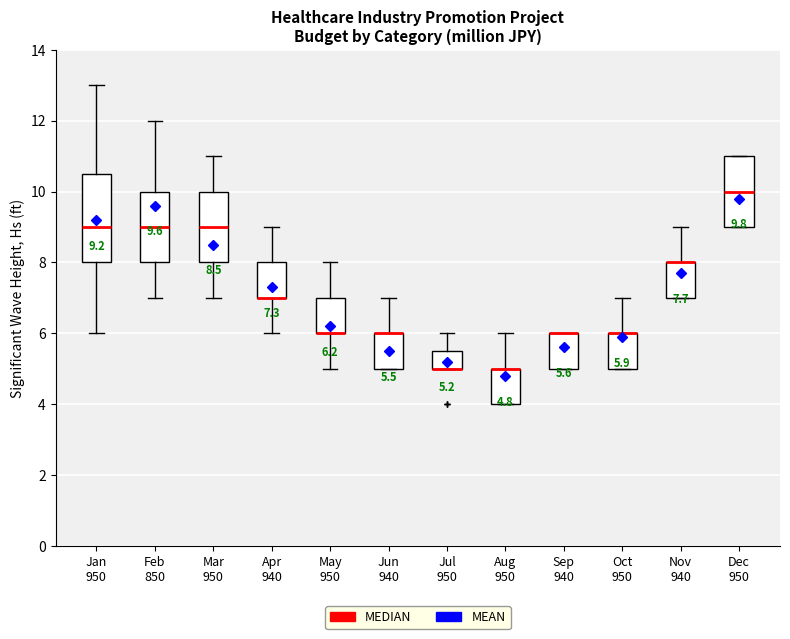

Comparing the boxes themselves (not the whiskers), which one is the tallest?

Jan 950